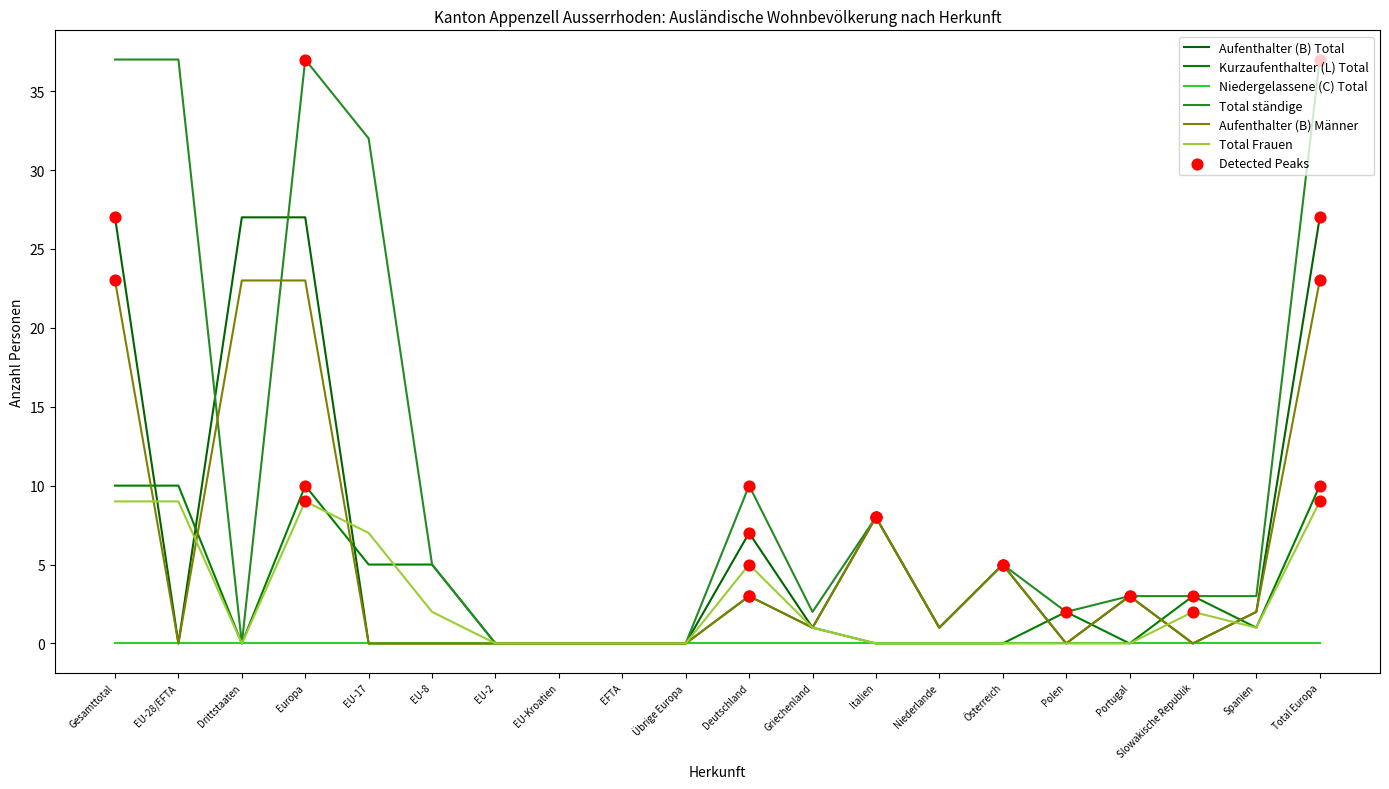

At how many categories does at least one series exceed 36?

4